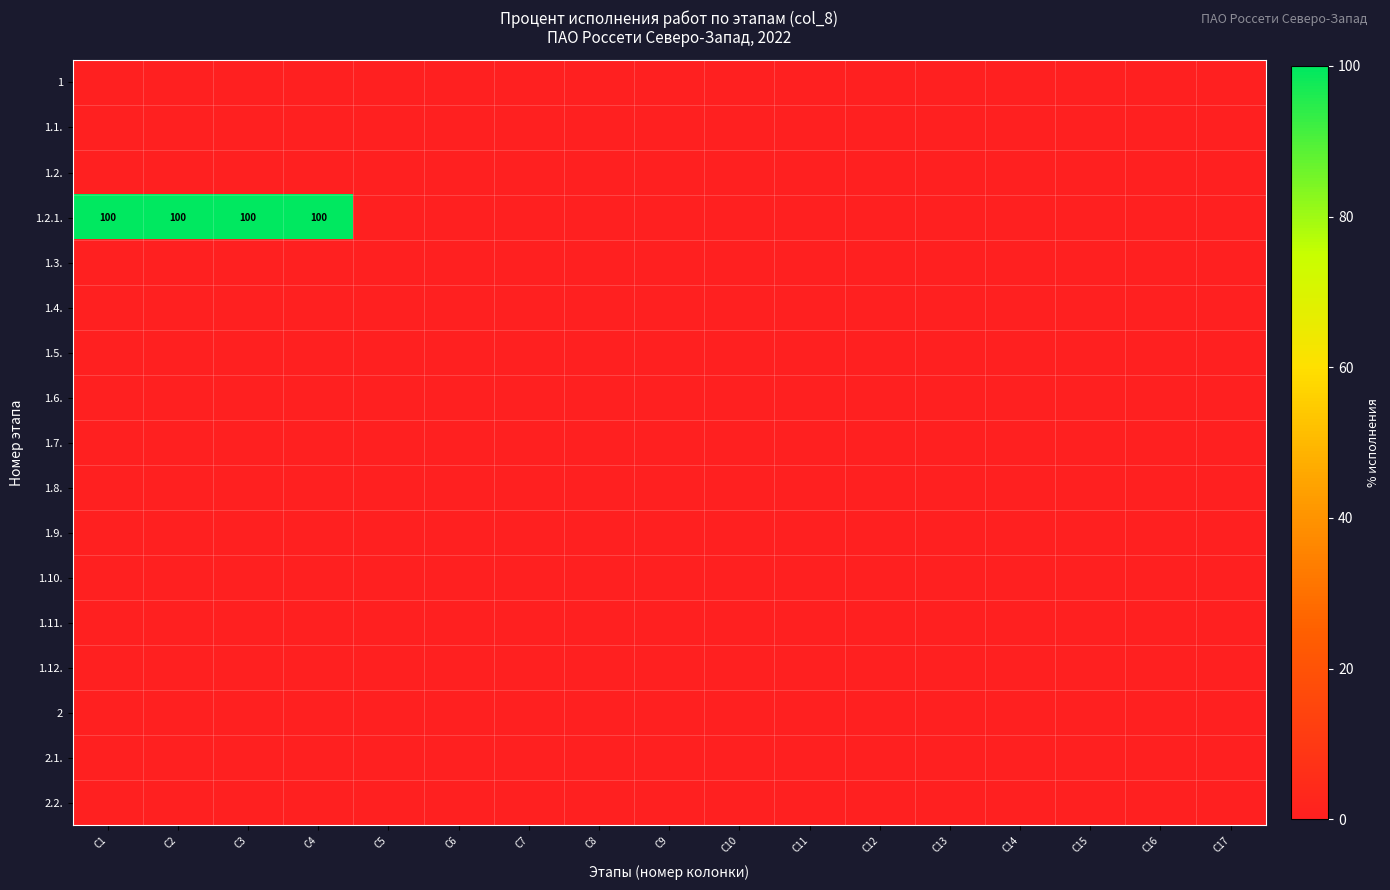

At C14, list the series in order from smallest to largest.

1, 1.1., 1.2., 1.2.1., 1.3., 1.4., 1.5., 1.6., 1.7., 1.8., 1.9., 1.10., 1.11., 1.12., 2, 2.1., 2.2.